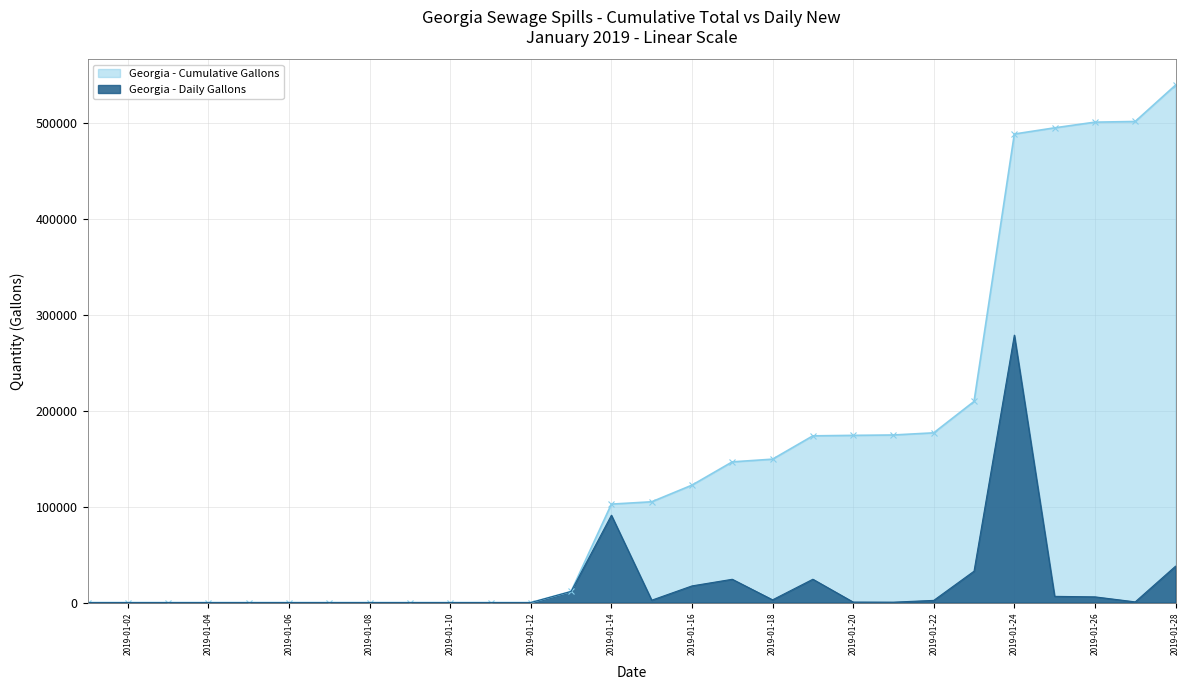

The value of Daily Gallons Spilled at 2019-01-06 is 0. True or false?

True